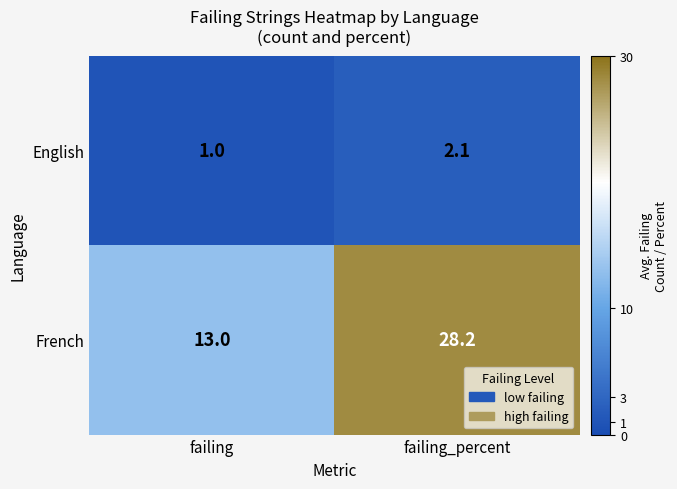

What is the total value across all series at failing?

14.0